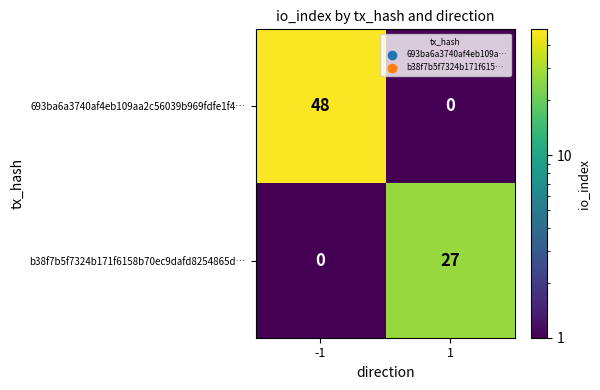

Rank the series by their average value, from highest to lowest.

693ba6a3740af4eb109aa2c56039b969fdfe1f4…, b38f7b5f7324b171f6158b70ec9dafd8254865d…